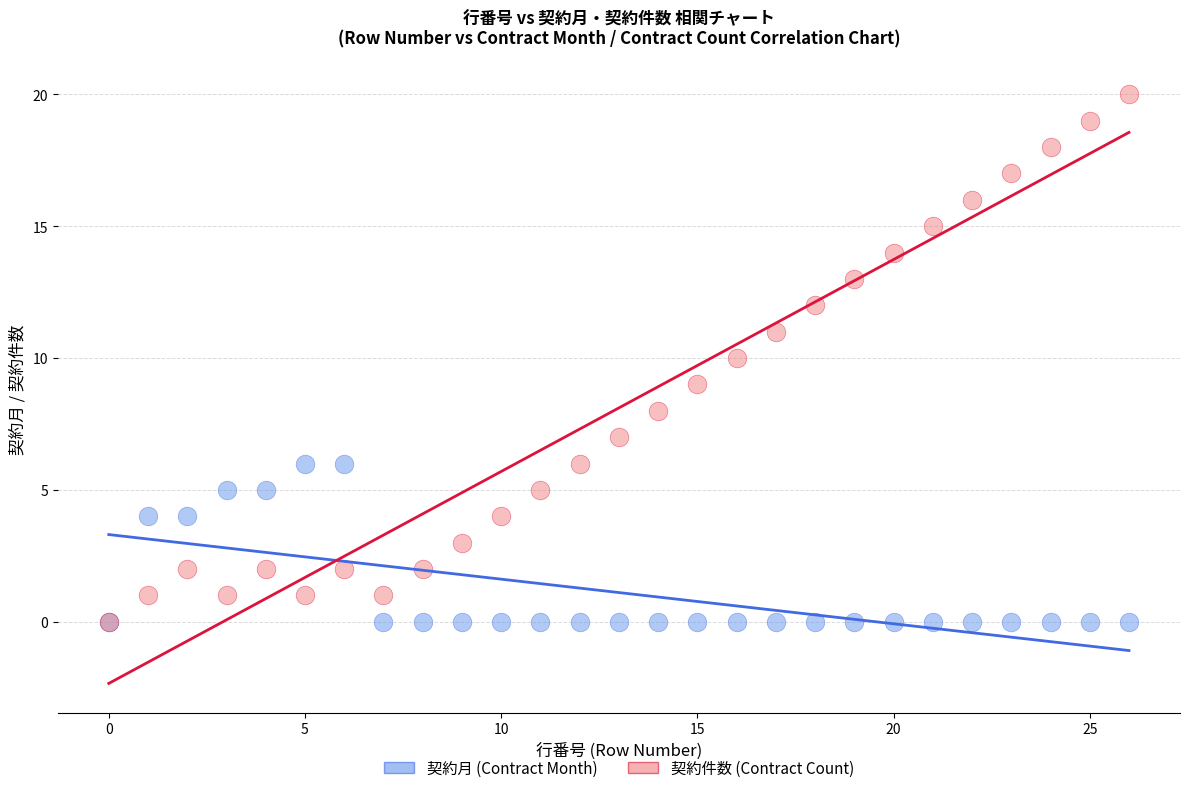

What are all the series names shown in the legend?

契約月 (Contract Month), 契約件数 (Contract Count)